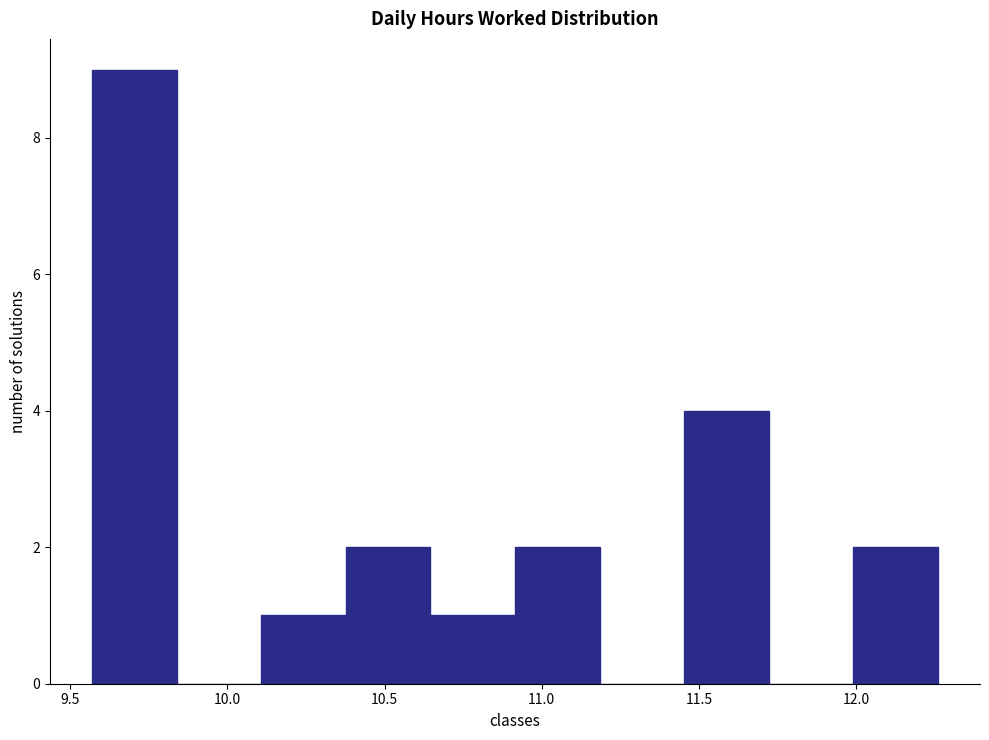

How tall is the bar that spans 10.65 to 10.90 on the x-axis? Neither the bar edges nor the heights are printed on the chart, so give them approximately, as read against the axes.

1